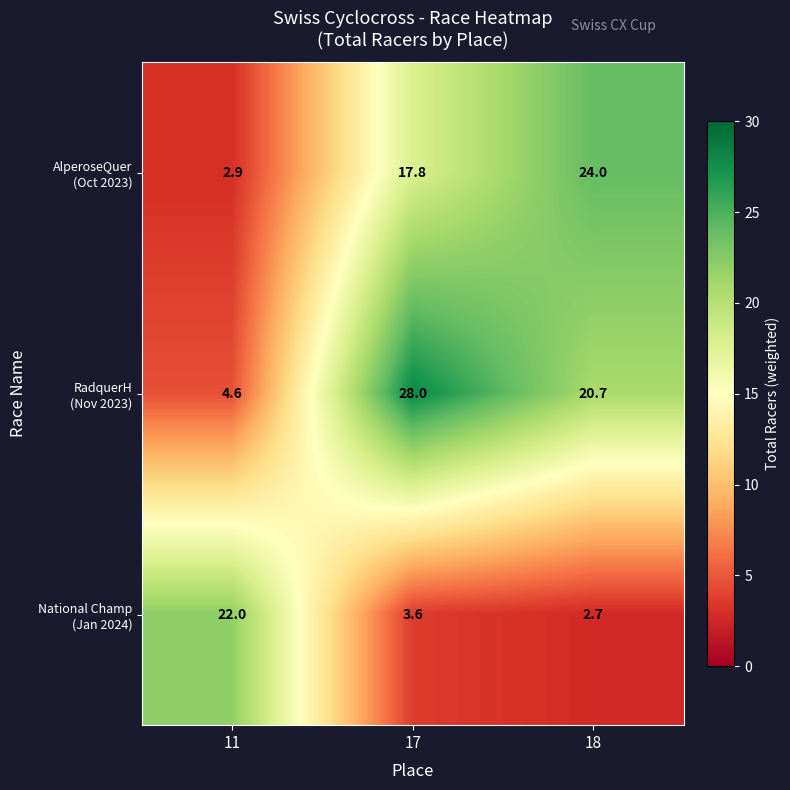

What is the greatest value displayed?

28.0